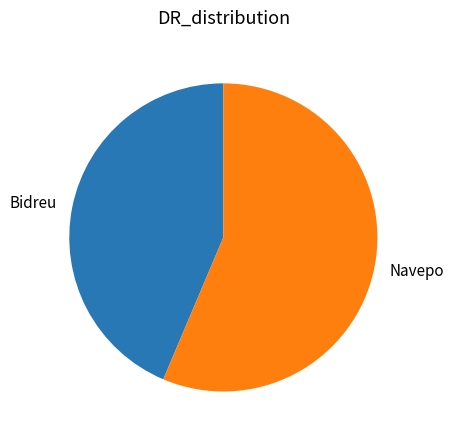

Is it true that Bidreu is 44% of the pie?

True